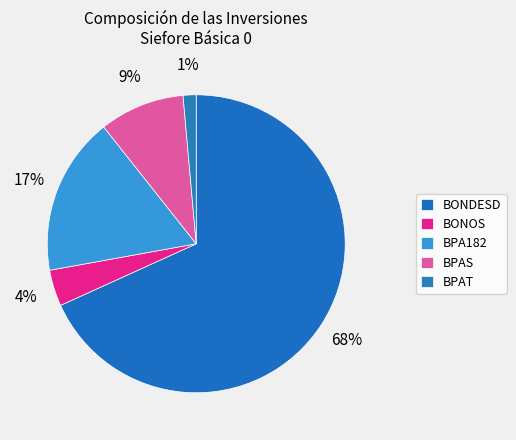

Is there a majority slice in this chart?

Yes